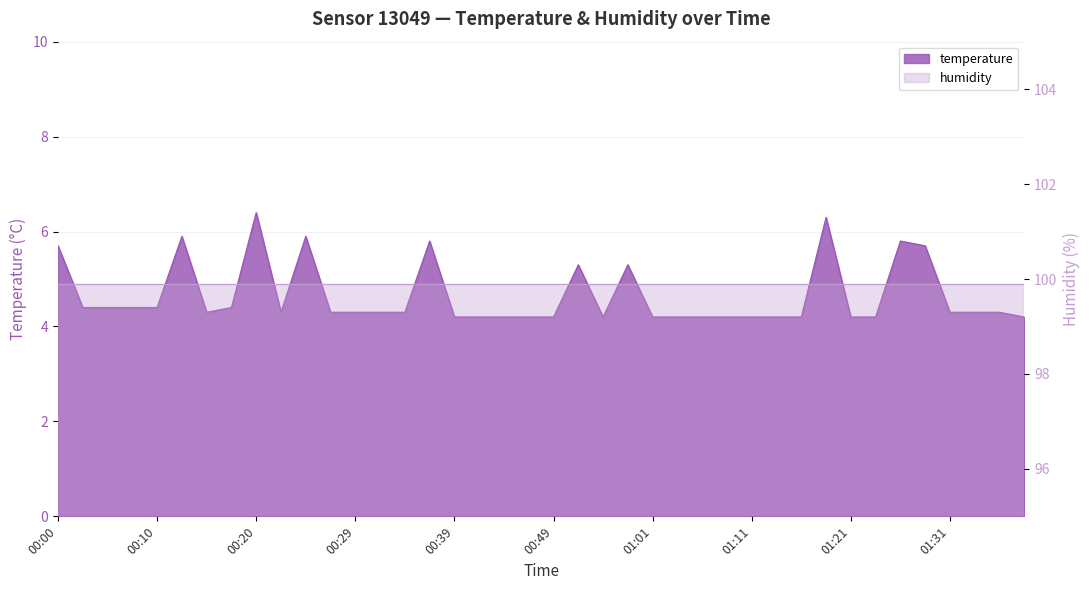

Read the value at 00:44.

4.2